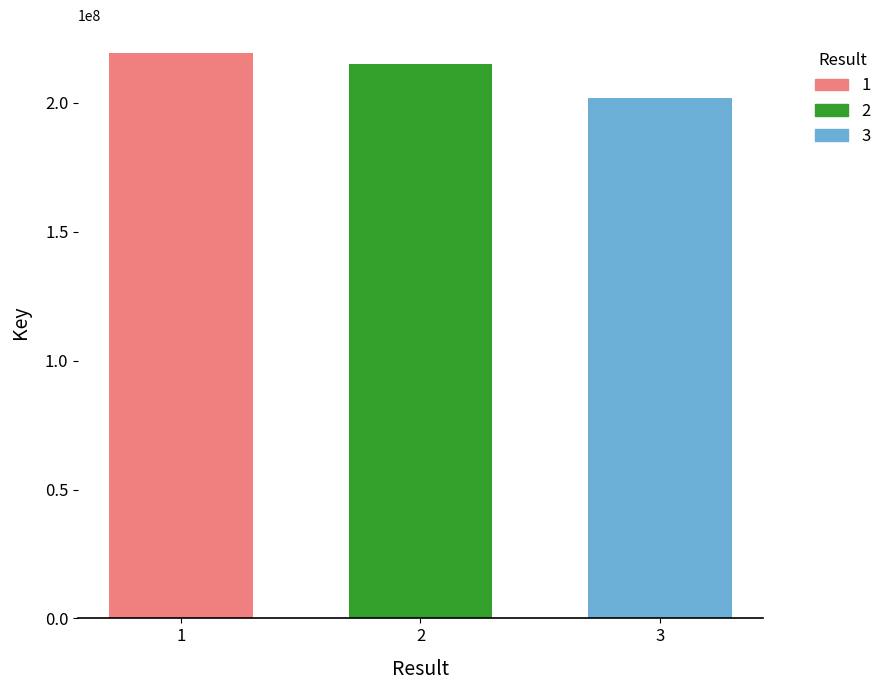

What is the greatest value displayed?

219227419